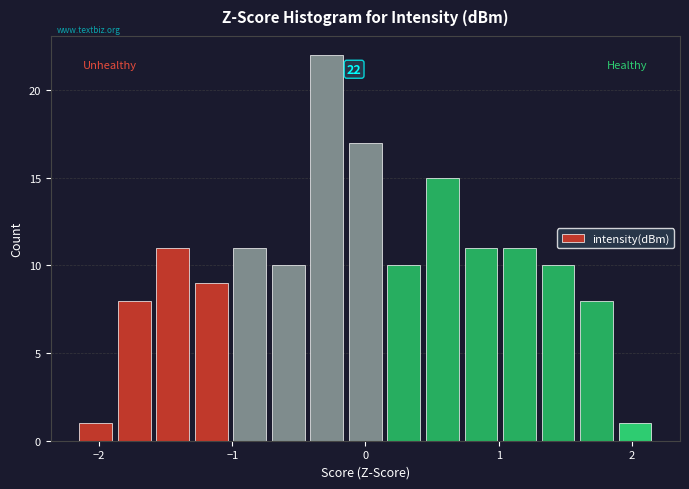

Around what value on the x-axis is the tallest bar? Give the approximate position of its centre, as read against the axis.

-0.3